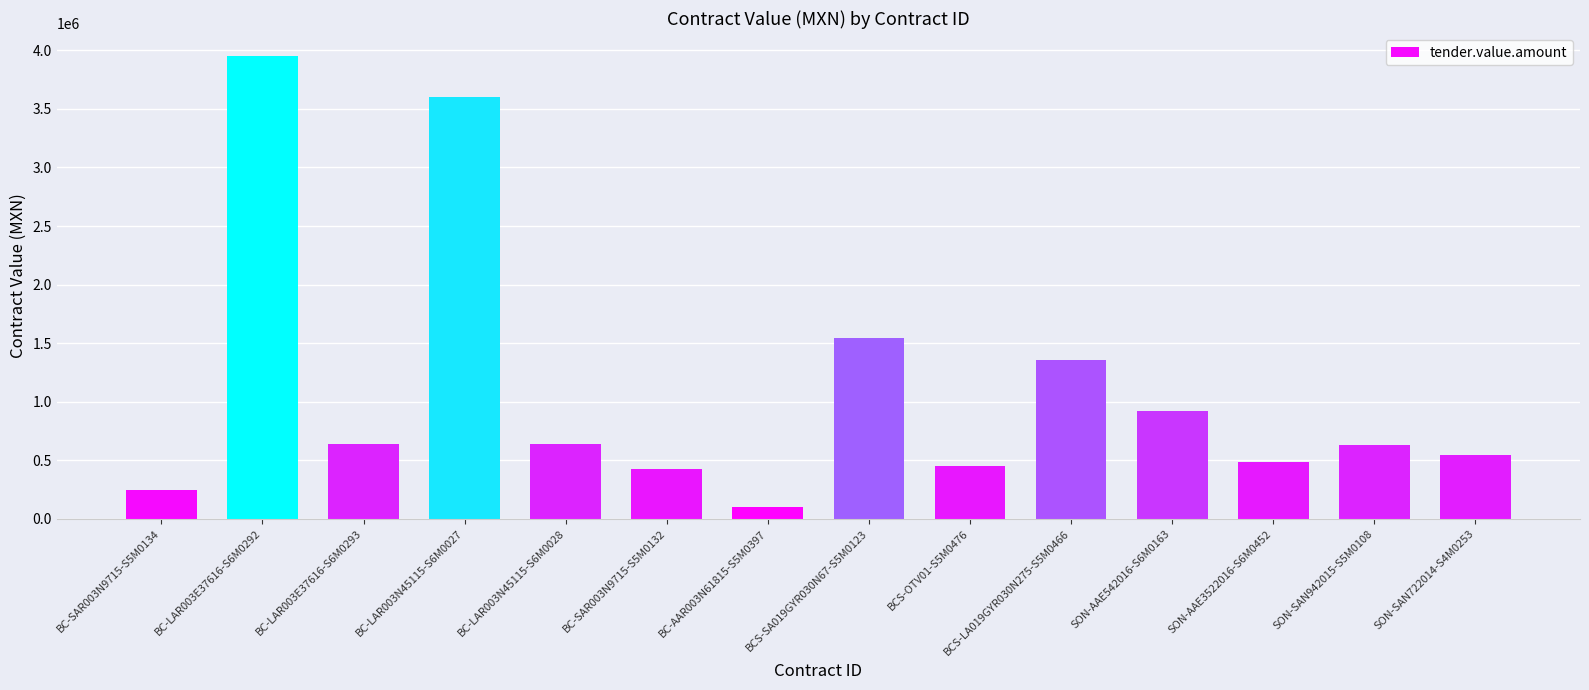

Which category has the highest value across all series?

BC-LAR003E37616-S6M0292